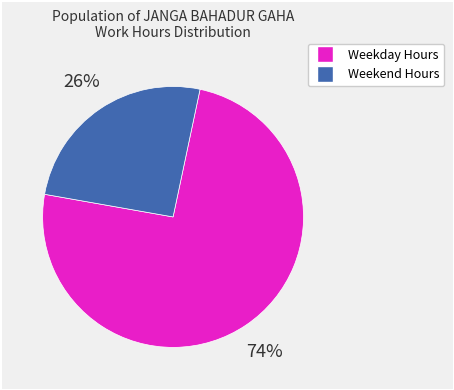

Is there a majority slice in this chart?

Yes